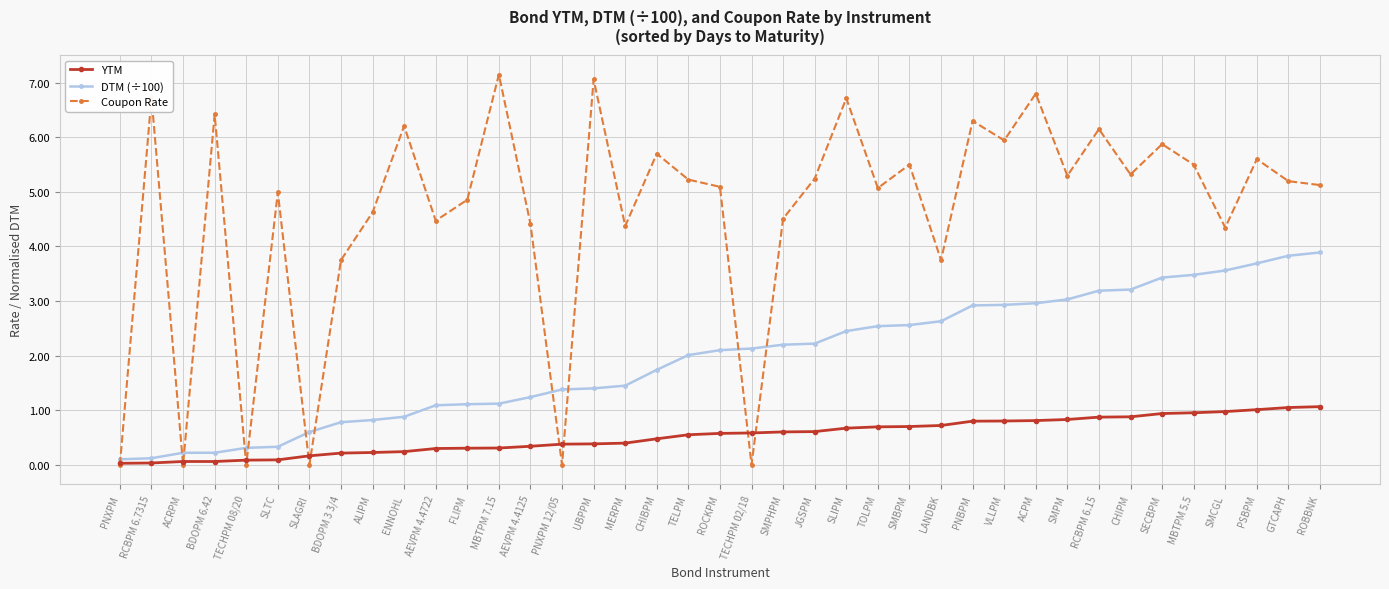

How many categories are shown in the chart?

39